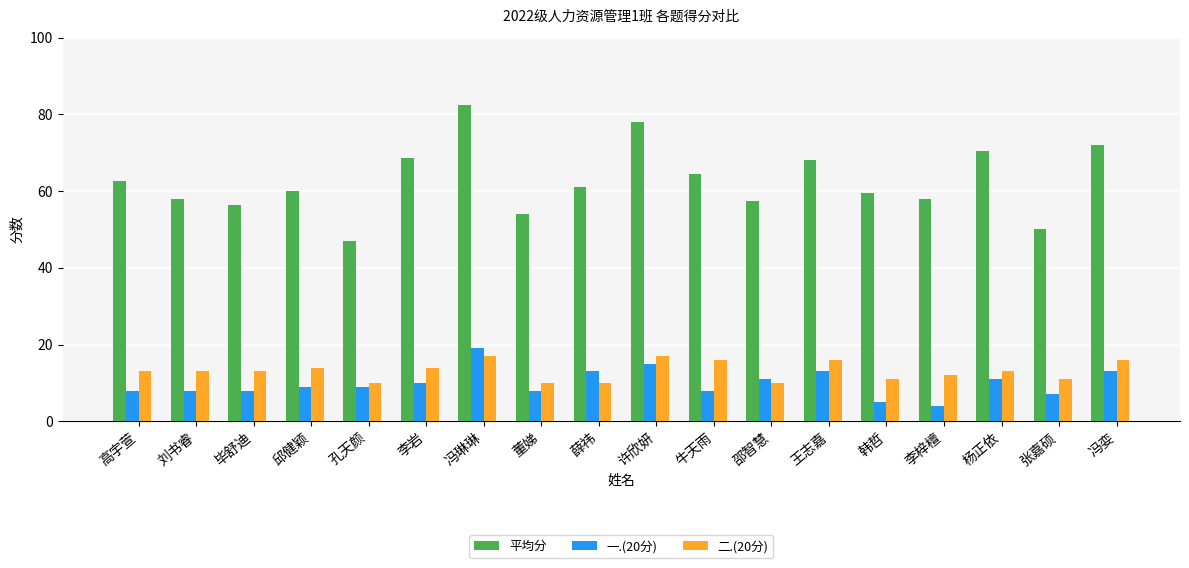

What value does the 一.(20分) series have at 李岩?

10.0